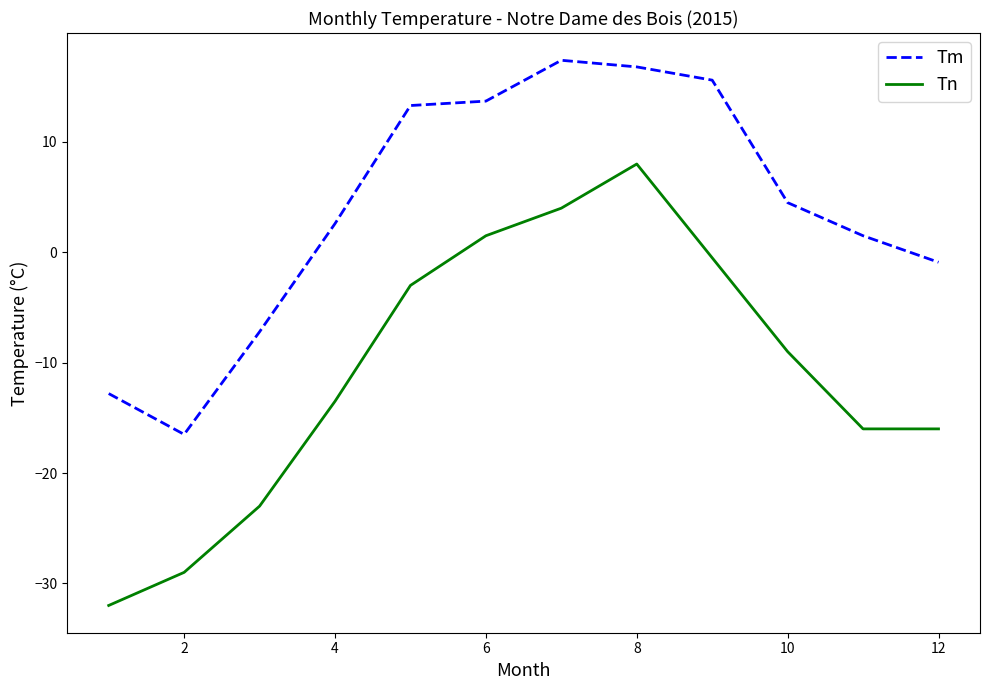

What is the maximum value shown in the chart?

17.4